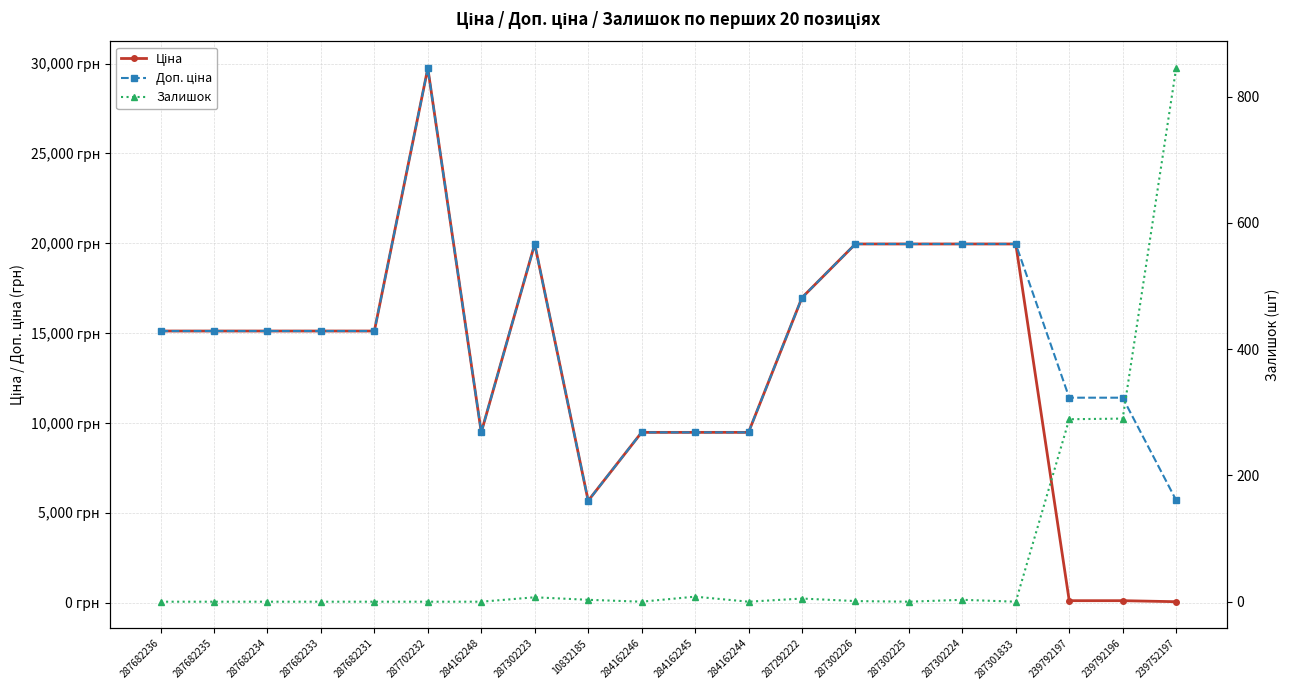

The Ціна series shows 20028.1 at 287682235. True or false?

False